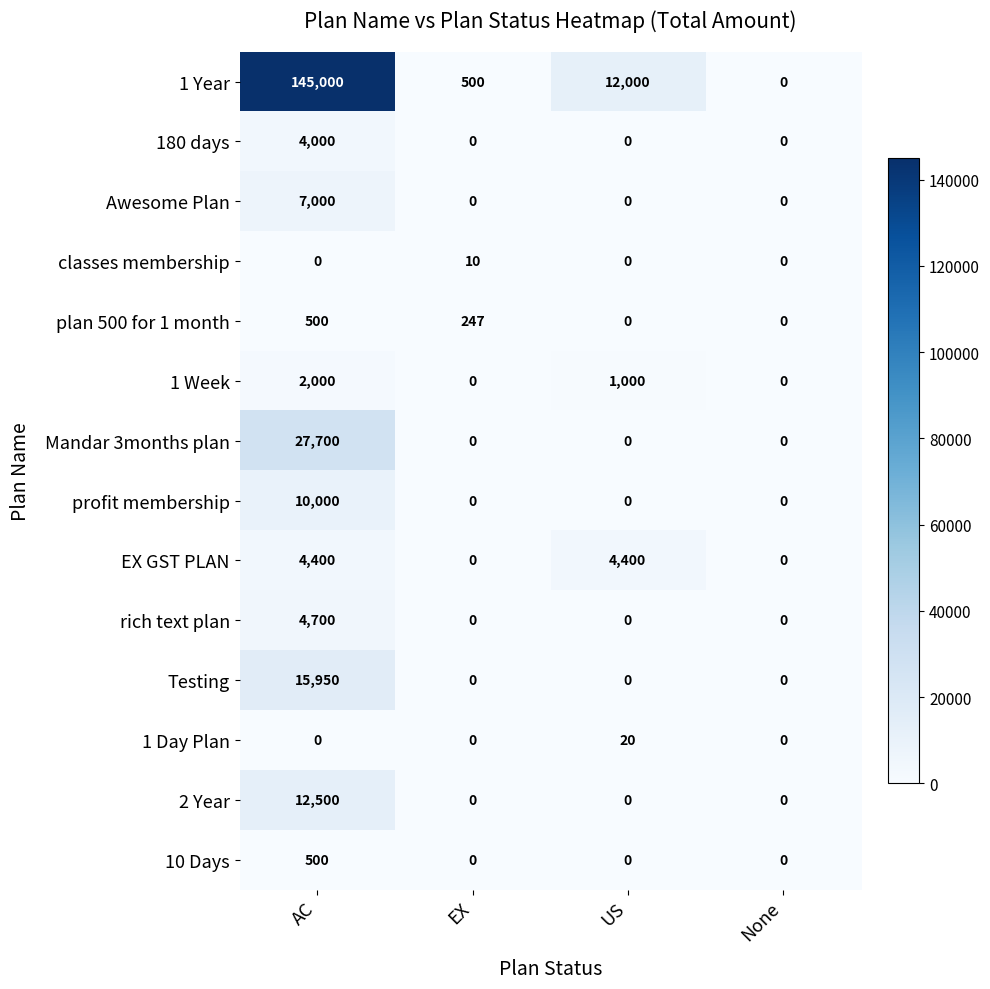

How many values in Mandar 3months plan are above zero?

1